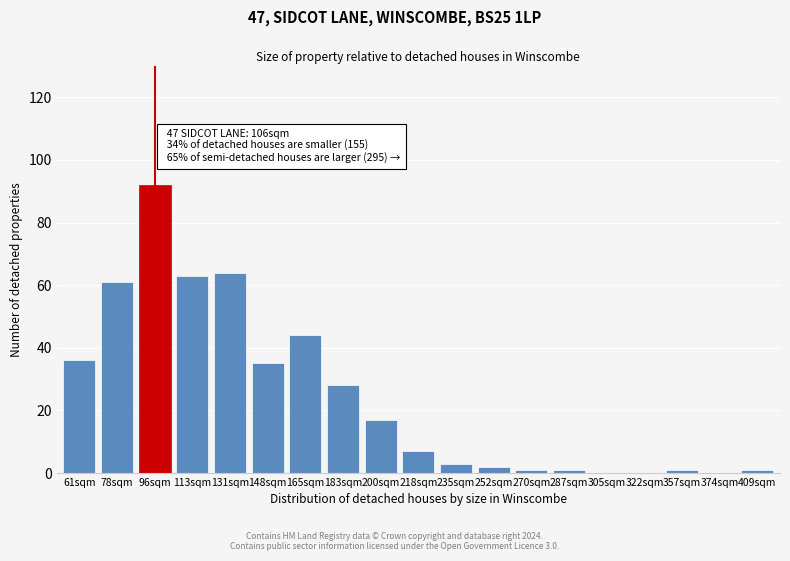

Reading left to right, extract all data points from this chart.

61sqm=36	78sqm=61	96sqm=92	113sqm=63	131sqm=64	148sqm=35	165sqm=44	183sqm=28	200sqm=17	218sqm=7	235sqm=3	252sqm=2	270sqm=1	287sqm=1	305sqm=0	322sqm=0	357sqm=1	374sqm=0	409sqm=1